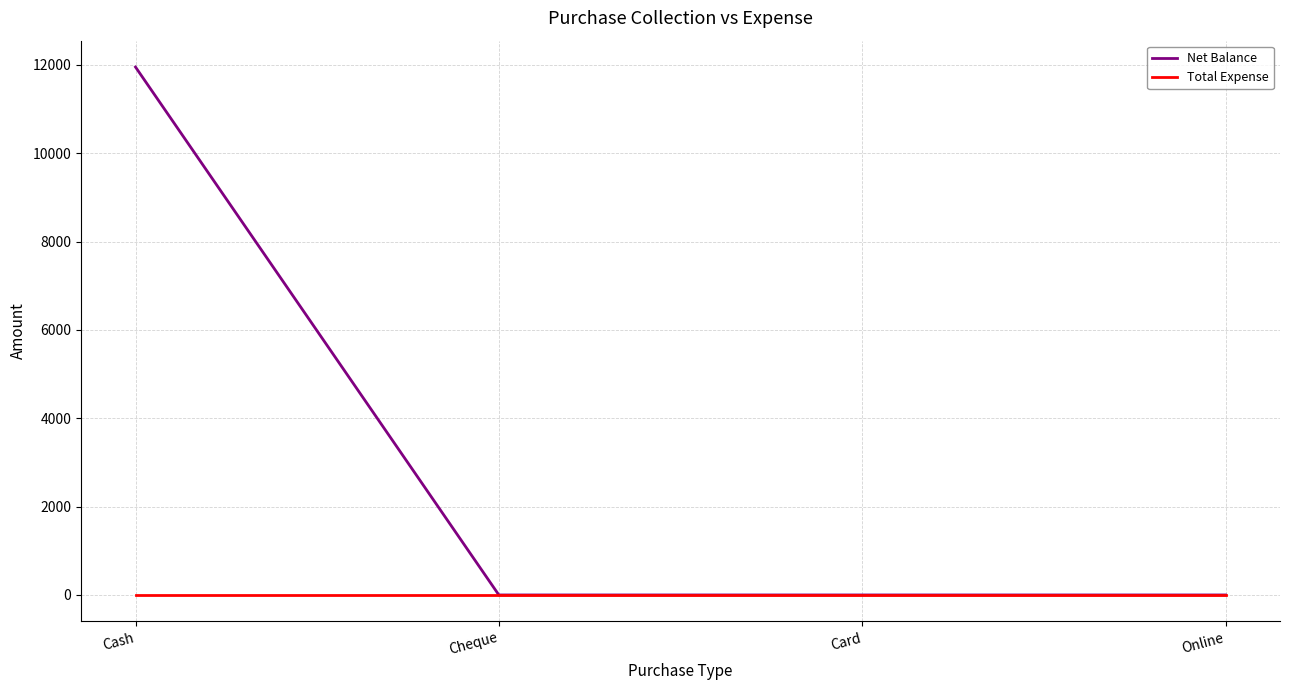

Reading left to right, what are all the values shown in this chart?

Net Balance: Cash=11950	Cheque=0	Card=0	Online=0
Total Expense: Cash=0	Cheque=0	Card=0	Online=0